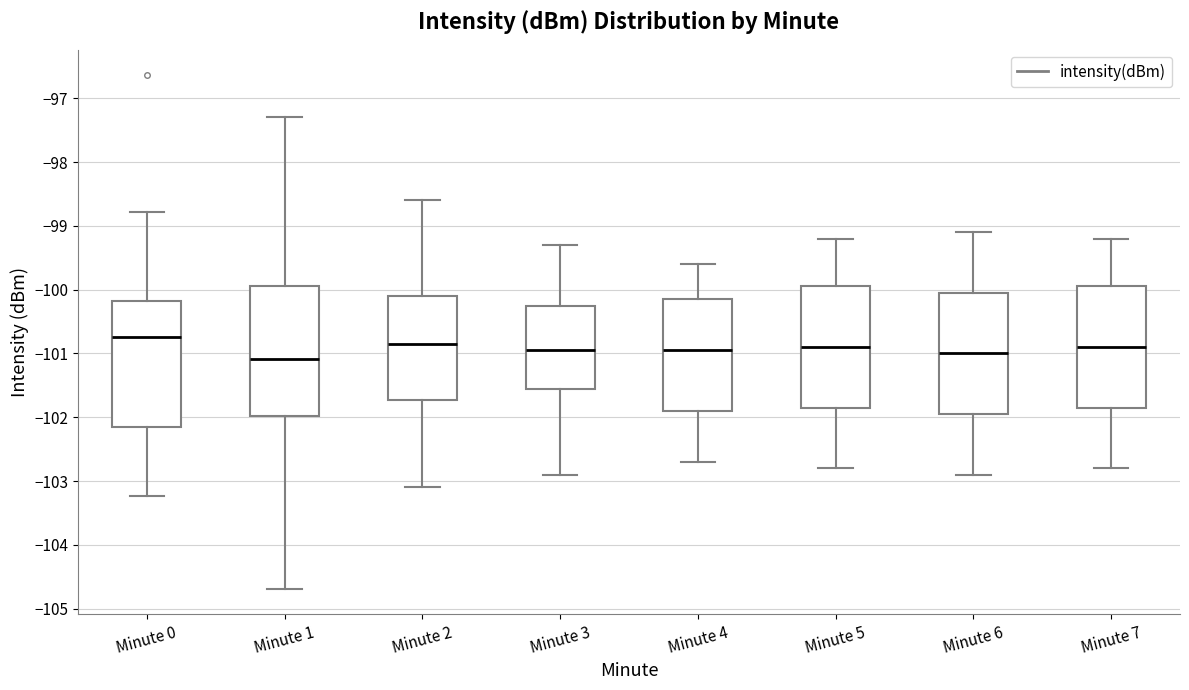

Where does the lower whisker of the box for Minute 0 end on the y-axis? The values are not printed on the chart, so give them approximately, as read against the axis.

-103.2